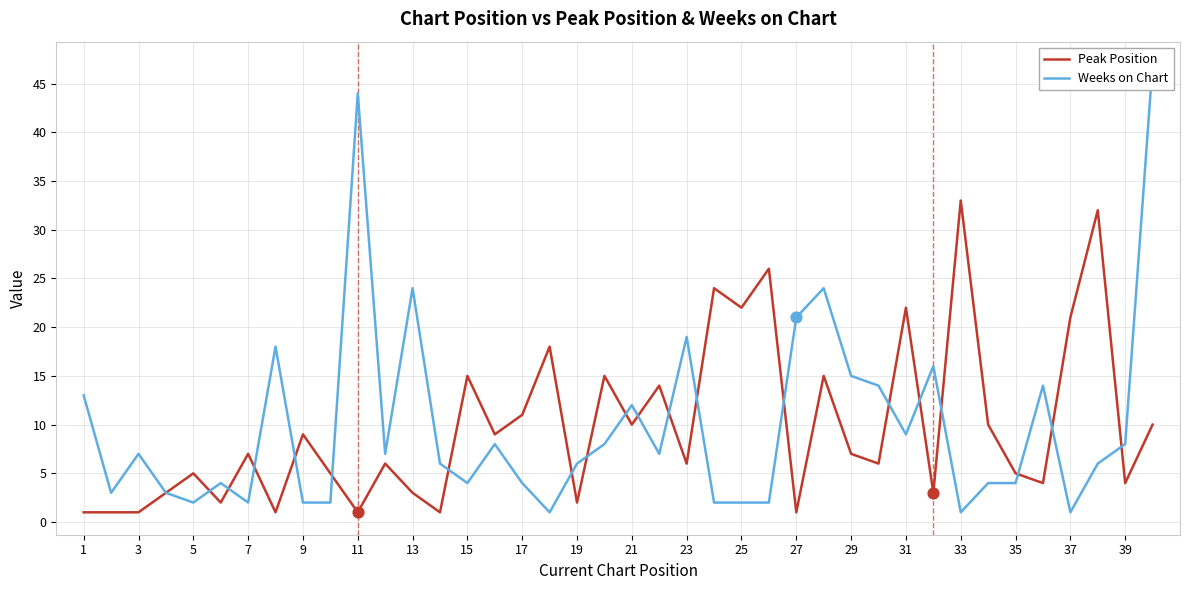

The value of Peak Position at 37 is 21. True or false?

True